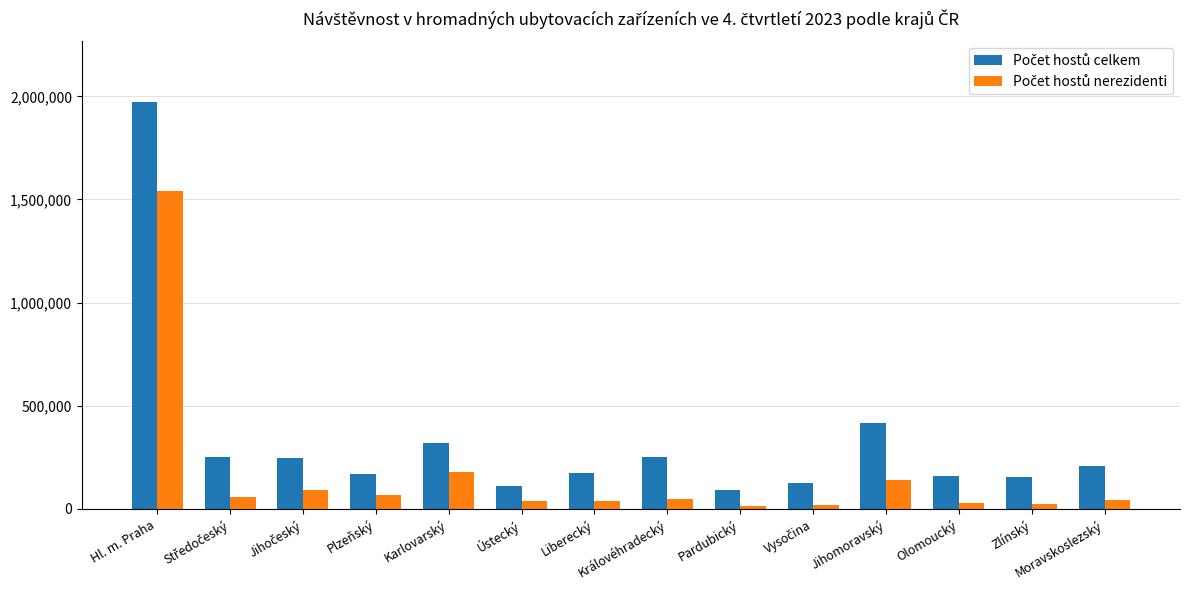

At how many categories does at least one series exceed 1247778?

1